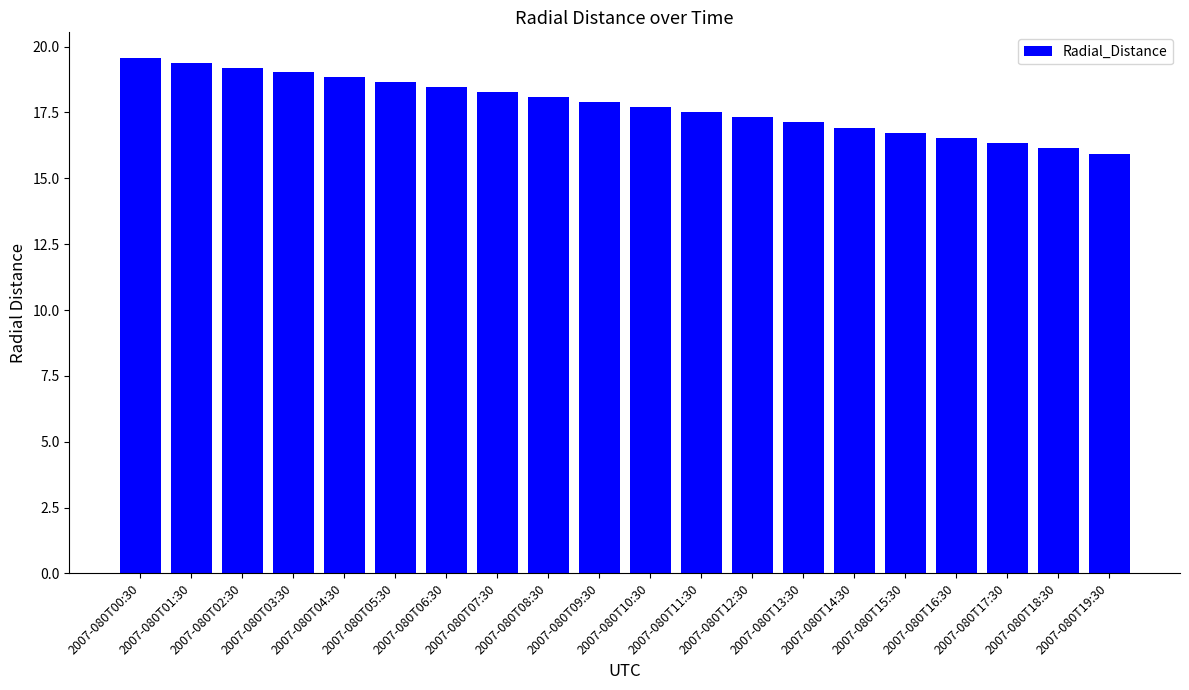

Count the number of data series in this chart.

1